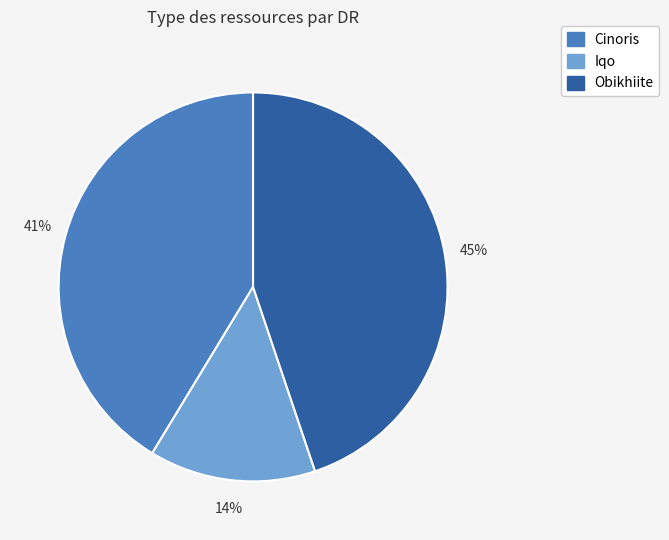

Does Obikhiite account for over 50% of the chart?

No